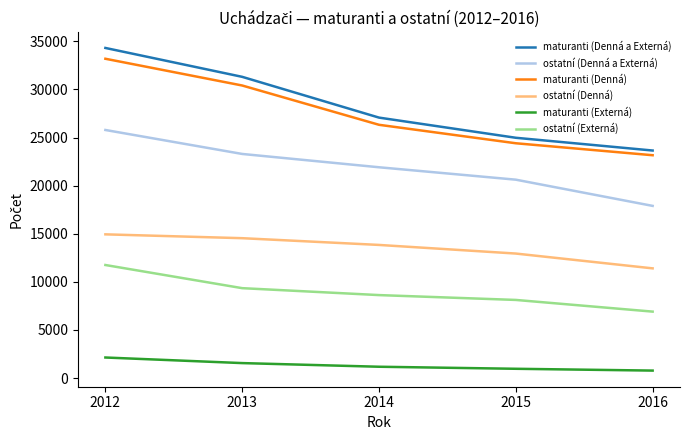

At 2014, list the series in order from smallest to largest.

maturanti (Externá), ostatní (Externá), ostatní (Denná), ostatní (Denná a Externá), maturanti (Denná), maturanti (Denná a Externá)